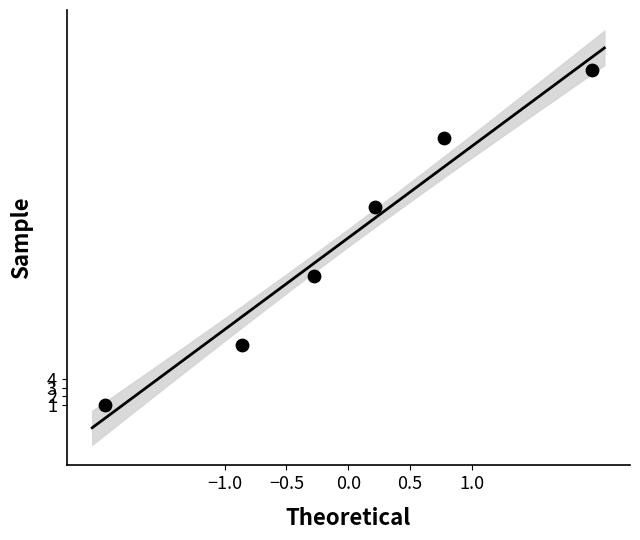

What is the average Y value?

20